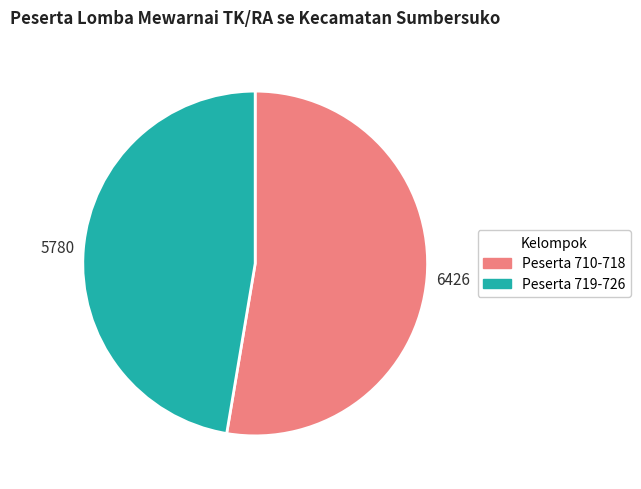

Does any single category account for the majority?

Yes